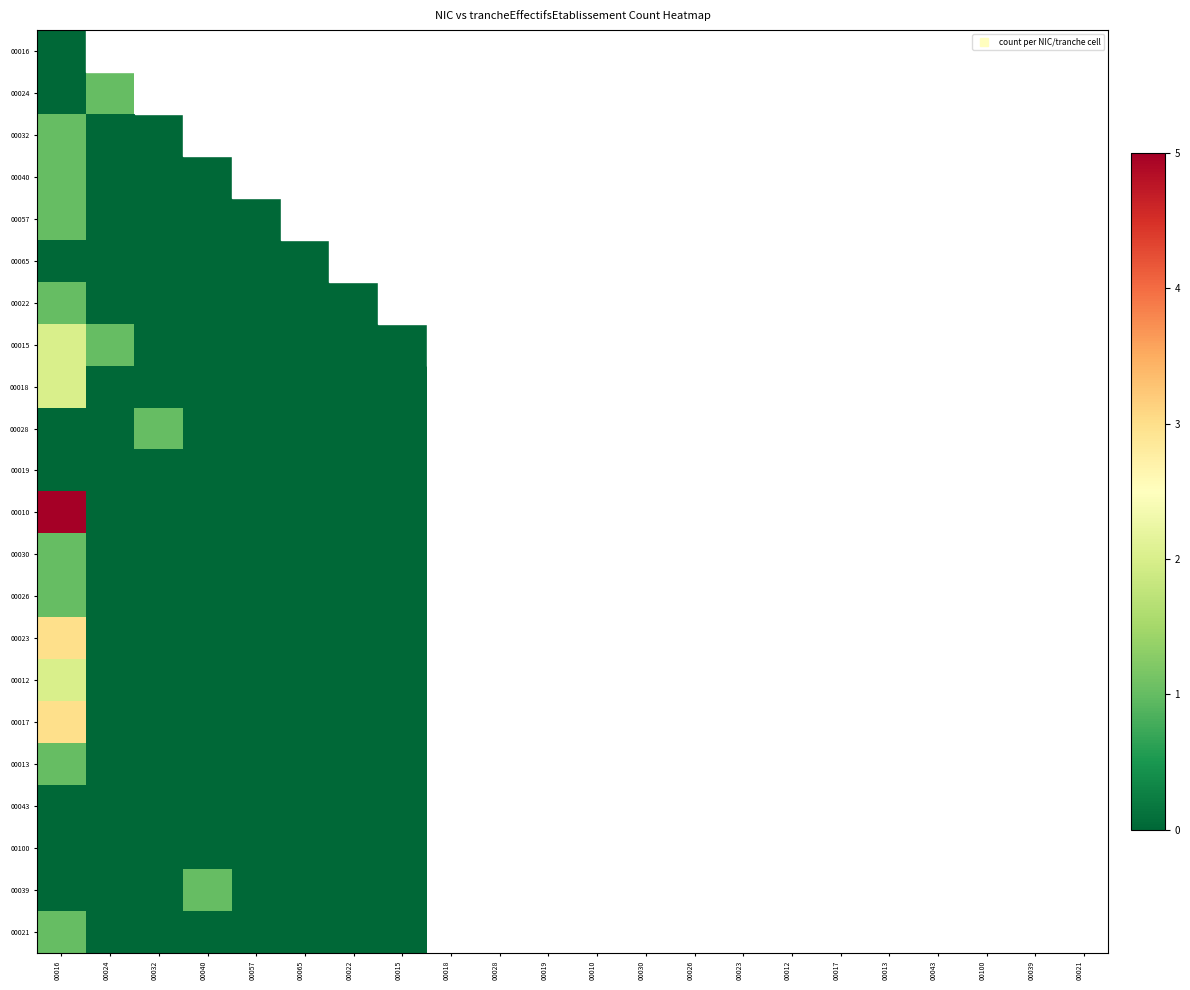

Is it true that 00010 equals 0.0 at 00024?

True